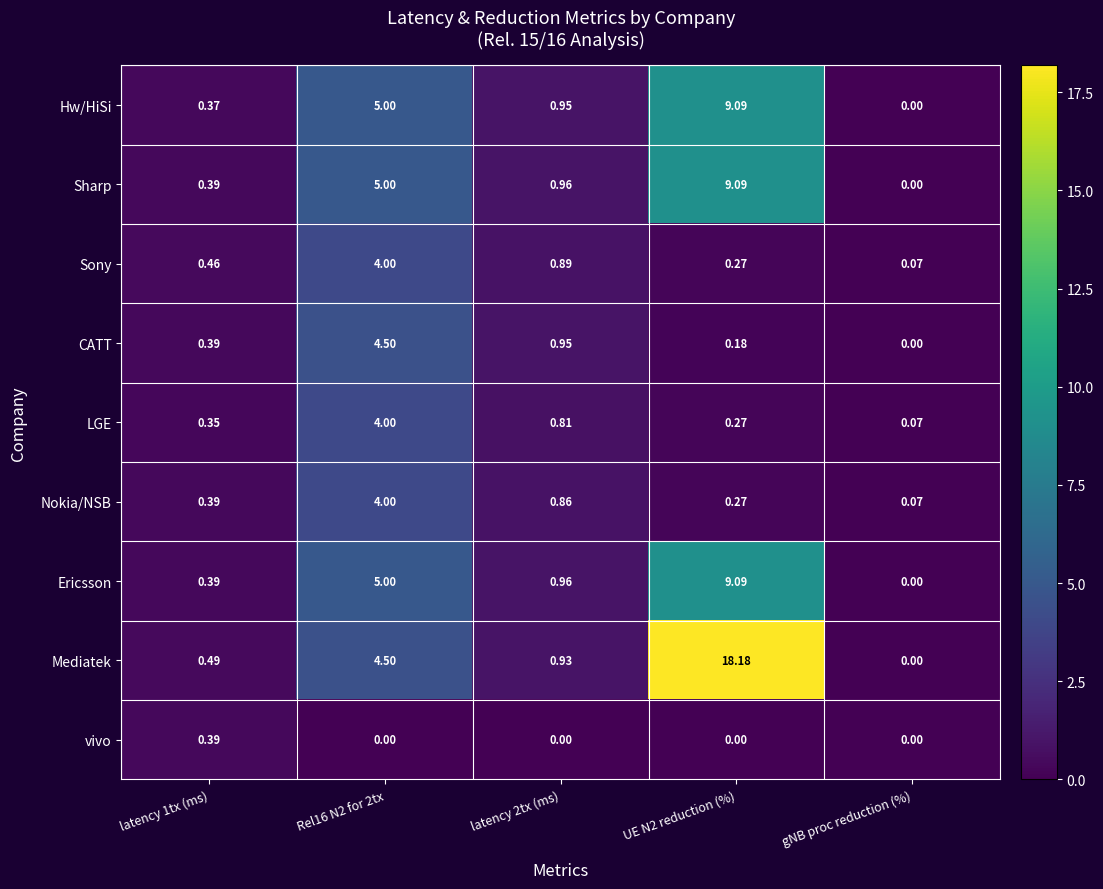

Which category has the lowest value in the Ericsson series?

gNB proc reduction (%)